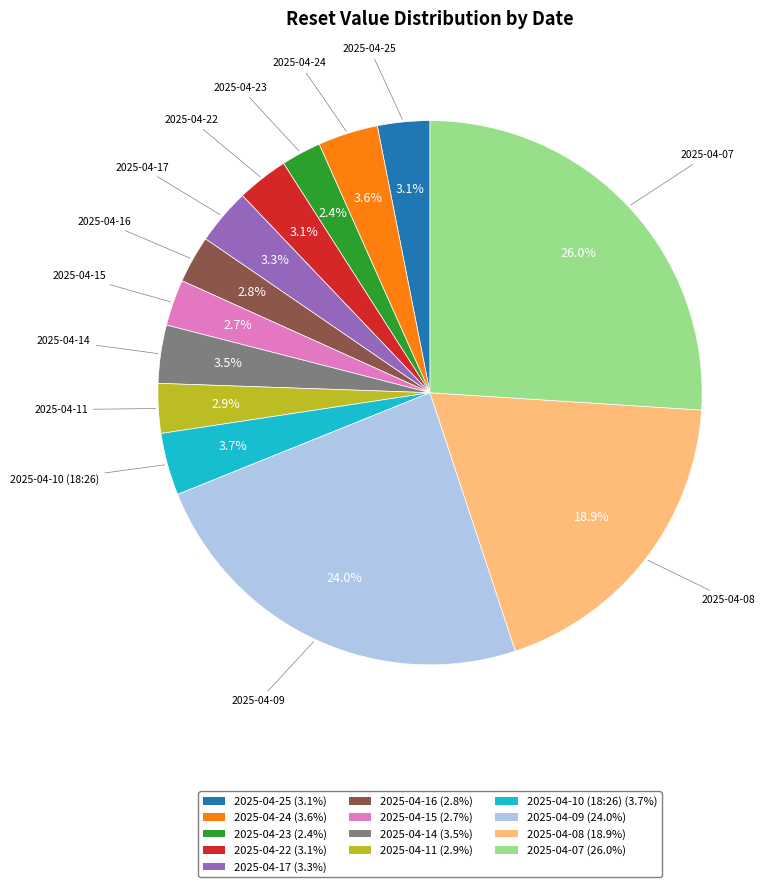

Which category has the biggest portion of the pie?

2025-04-07